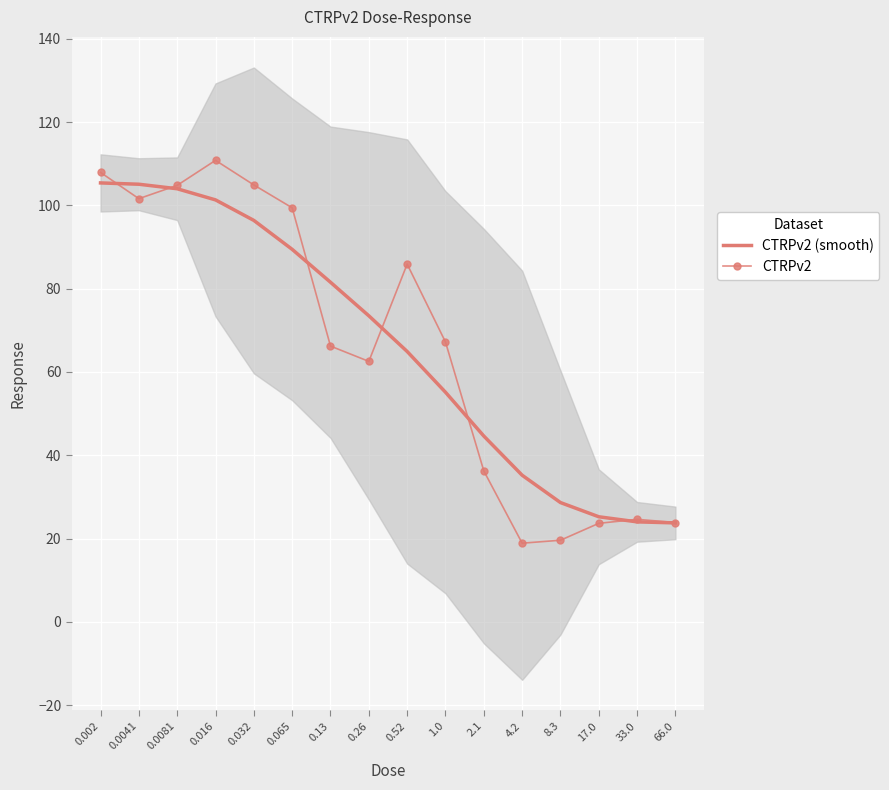

Is the value of CTRPv2 at 0.0081 greater than the value of CTRPv2 (smooth) at 4.2?

Yes